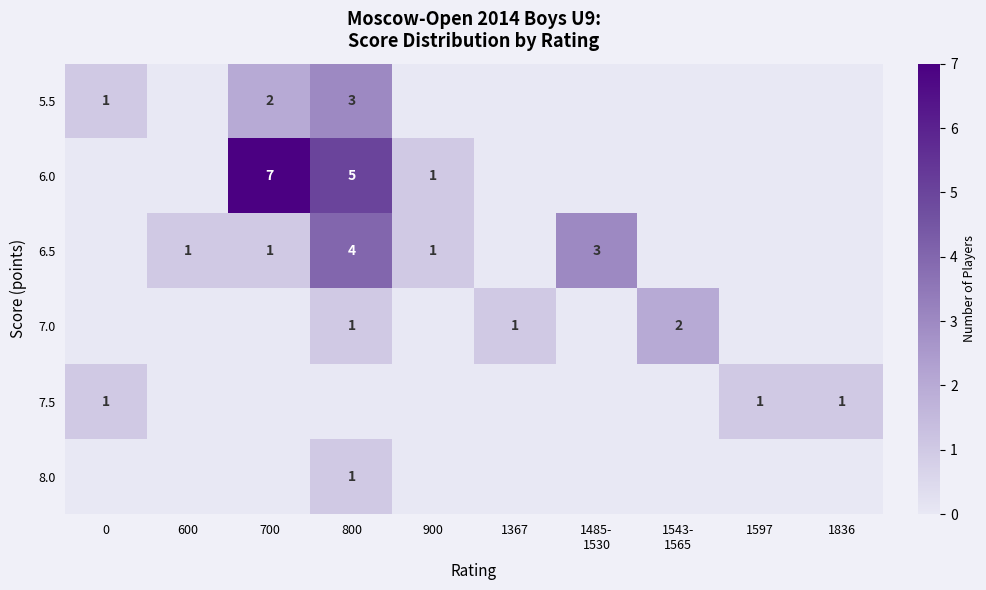

Is it true that 7.5 equals 1 at 1597?

True